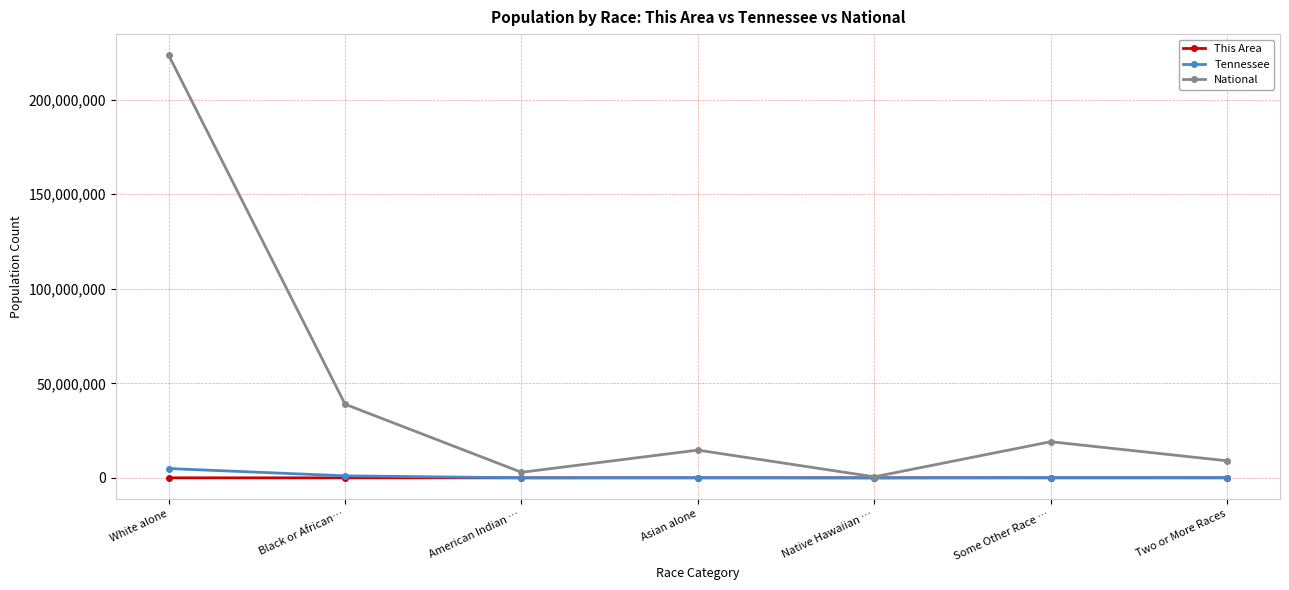

What is the approximate value of This Area at Black or African…?

194